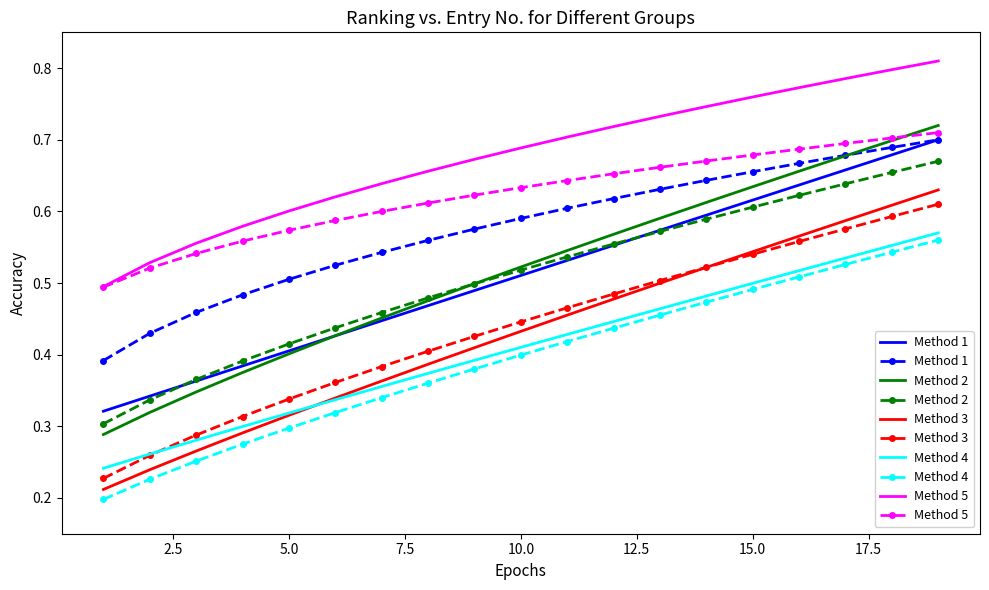

Is it true that Method 3 equals 0.2 at 10.0?

False